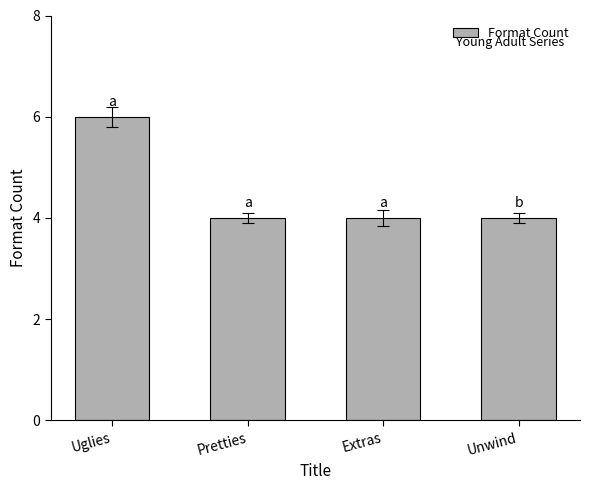

How many values are between 4 and 6?

4